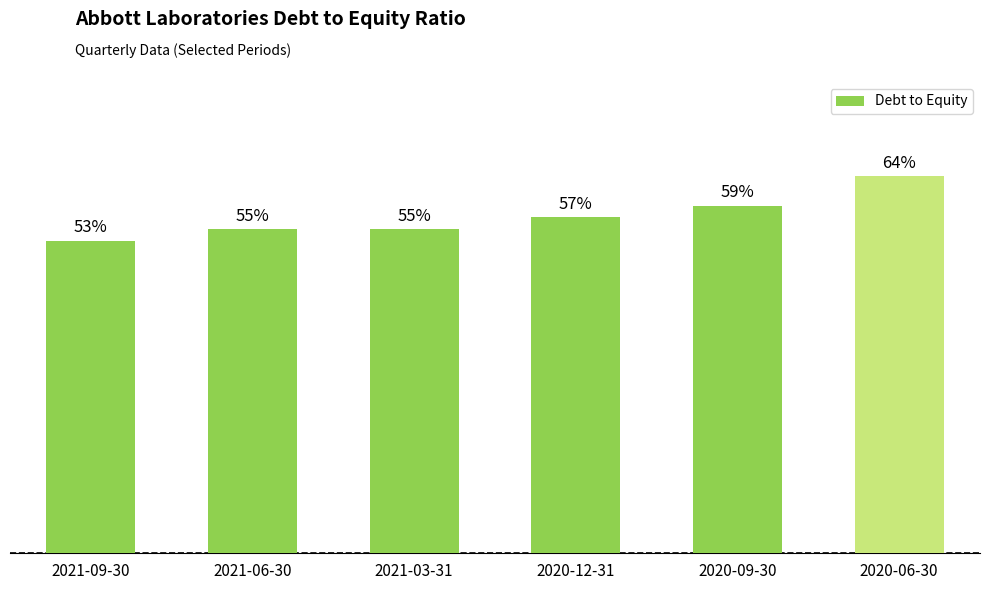

Are the bars horizontal?

No